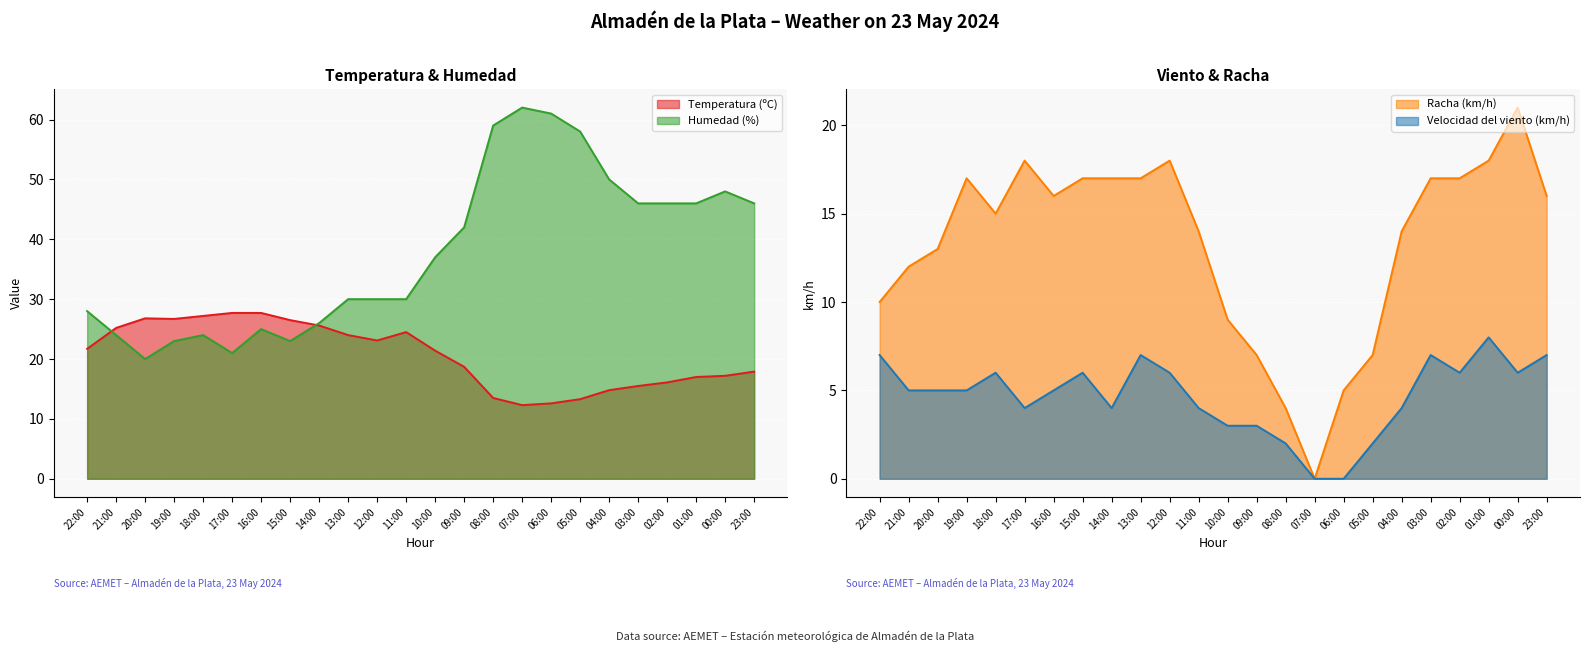

What is the sum of all Racha (km/h) values?

319